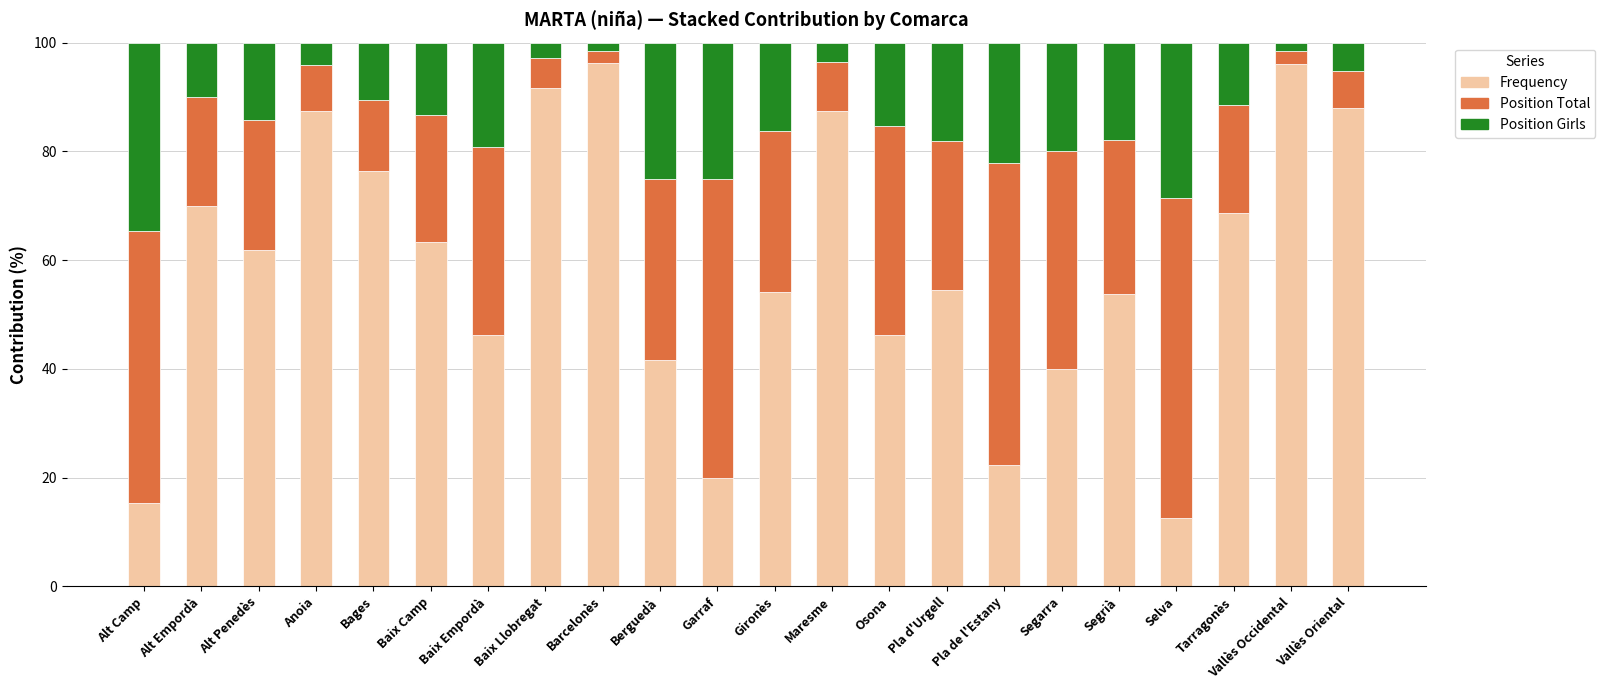

What are all the series names shown in the legend?

Frequency, Position Total, Position Girls